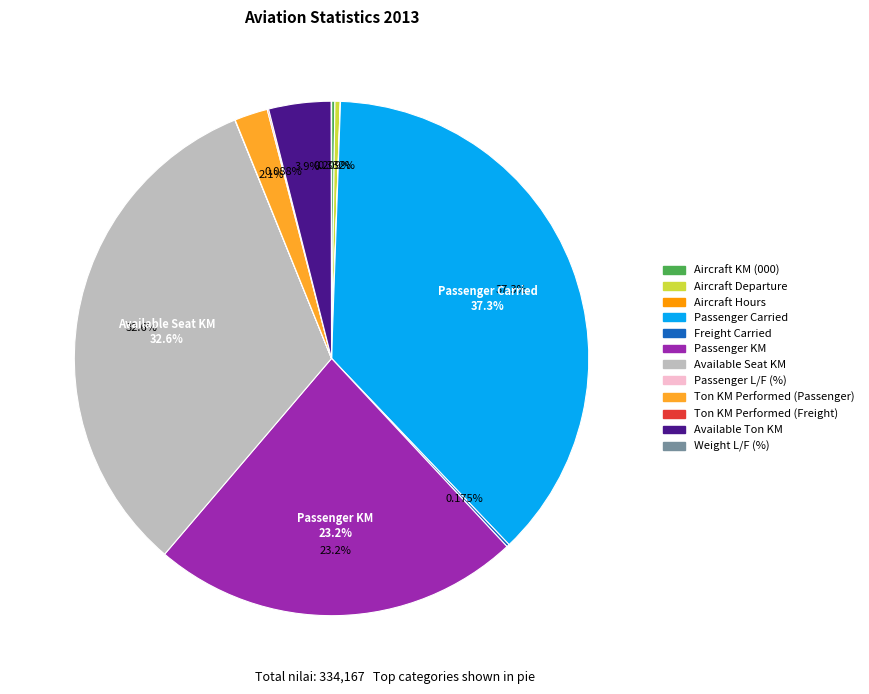

Is there any slice that represents more than half of the pie?

No